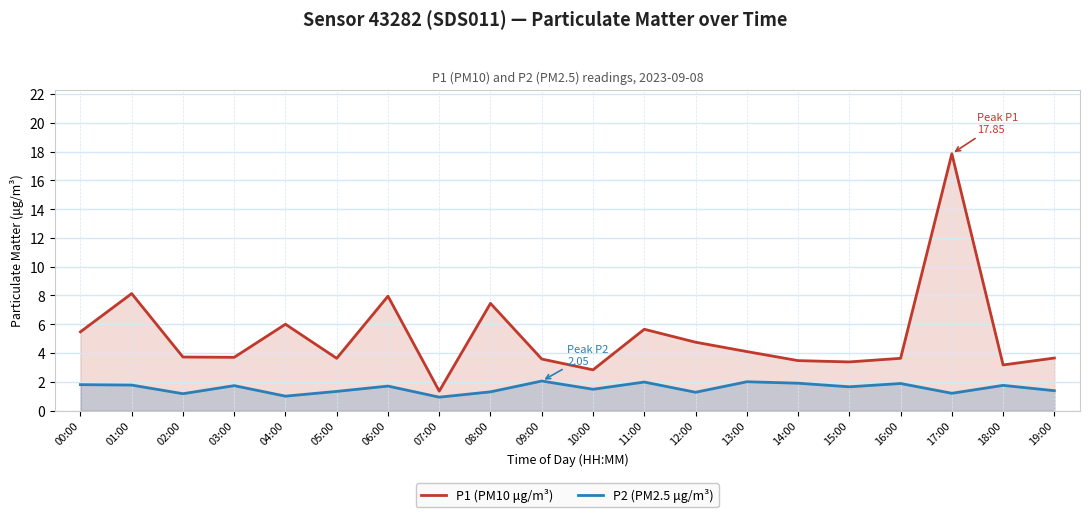

Which has a higher value, 16:00 or 04:00?

04:00